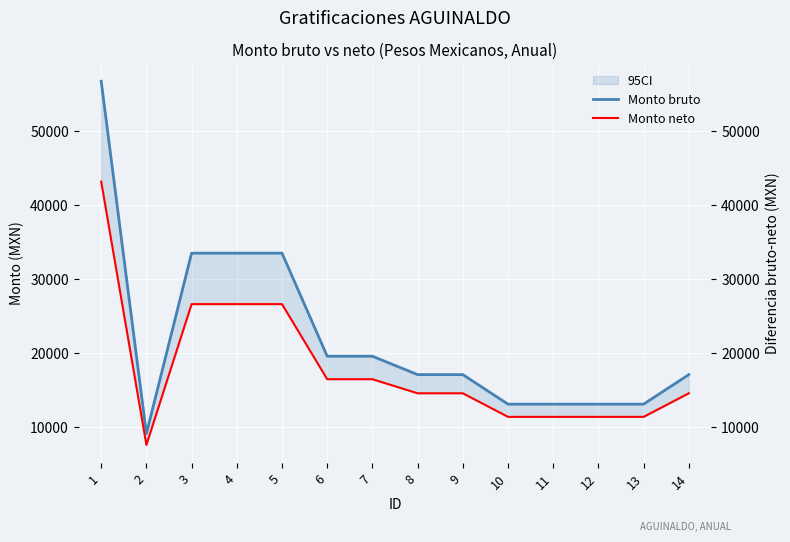

At which category is the sum across all series the highest?

1